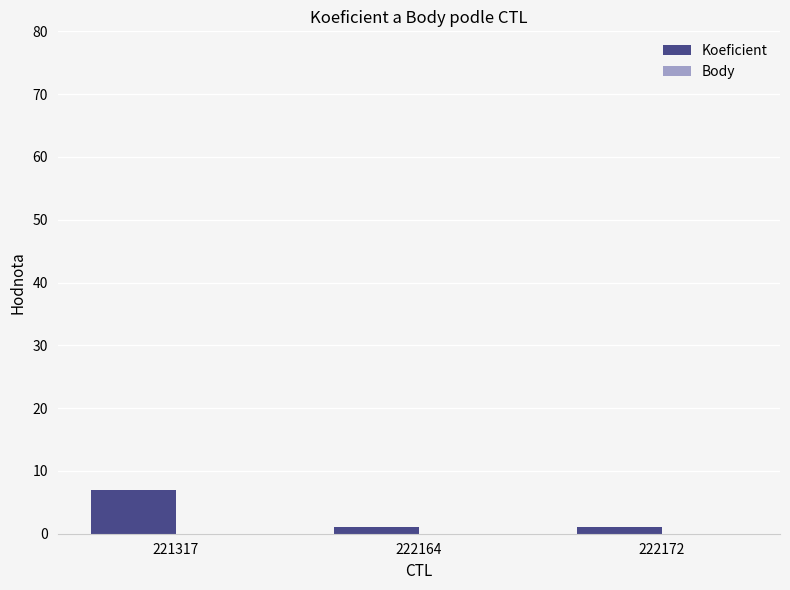

How many bars are there in total?

3